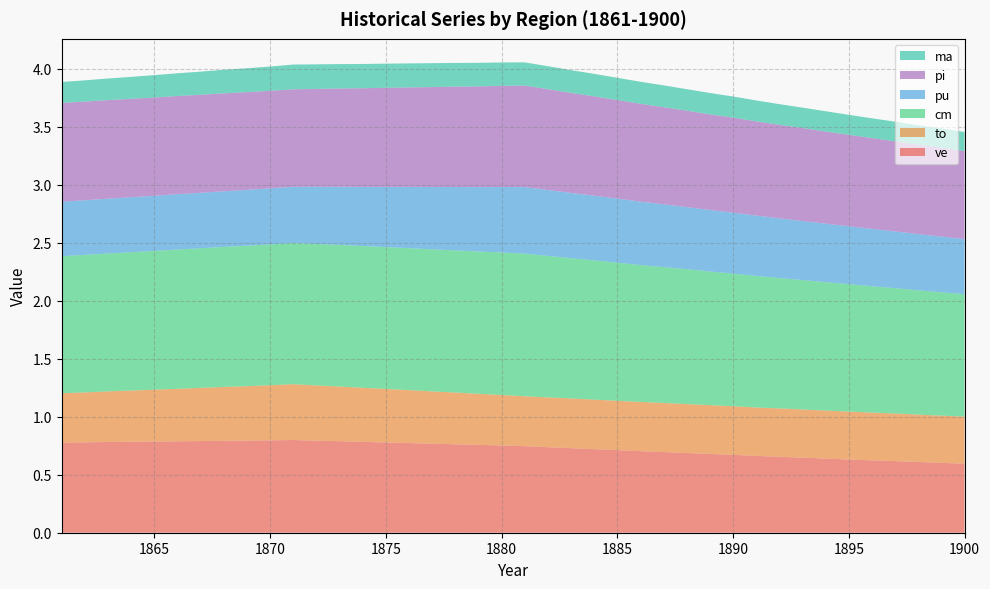

Reading left to right, transcribe all the data shown in this chart.

ve: 0.8	0.8	0.8	0.8	0.8	0.8	0.8	0.8	0.8	0.8	0.8	0.8	0.8	0.8	0.8	0.8	0.8	0.8	0.8	0.8	0.7	0.7	0.7	0.7	0.7	0.7	0.7	0.7	0.7	0.7	0.7	0.7	0.6	0.6	0.6	0.6	0.6	0.6	0.6	0.6
to: 0.4	0.4	0.4	0.4	0.4	0.5	0.5	0.5	0.5	0.5	0.5	0.5	0.5	0.5	0.5	0.5	0.5	0.4	0.4	0.4	0.4	0.4	0.4	0.4	0.4	0.4	0.4	0.4	0.4	0.4	0.4	0.4	0.4	0.4	0.4	0.4	0.4	0.4	0.4	0.4
cm: 1.2	1.2	1.2	1.2	1.2	1.2	1.2	1.2	1.2	1.2	1.2	1.2	1.2	1.2	1.2	1.2	1.2	1.2	1.2	1.2	1.2	1.2	1.2	1.2	1.2	1.2	1.2	1.2	1.2	1.1	1.1	1.1	1.1	1.1	1.1	1.1	1.1	1.1	1.1	1.1
pu: 0.5	0.5	0.5	0.5	0.5	0.5	0.5	0.5	0.5	0.5	0.5	0.5	0.5	0.5	0.5	0.5	0.5	0.5	0.6	0.6	0.6	0.6	0.6	0.6	0.6	0.5	0.5	0.5	0.5	0.5	0.5	0.5	0.5	0.5	0.5	0.5	0.5	0.5	0.5	0.5
pi: 0.9	0.8	0.8	0.8	0.8	0.8	0.8	0.8	0.8	0.8	0.8	0.8	0.8	0.8	0.9	0.9	0.9	0.9	0.9	0.9	0.9	0.9	0.9	0.9	0.8	0.8	0.8	0.8	0.8	0.8	0.8	0.8	0.8	0.8	0.8	0.8	0.8	0.8	0.8	0.8
ma: 0.2	0.2	0.2	0.2	0.2	0.2	0.2	0.2	0.2	0.2	0.2	0.2	0.2	0.2	0.2	0.2	0.2	0.2	0.2	0.2	0.2	0.2	0.2	0.2	0.2	0.2	0.2	0.2	0.2	0.2	0.2	0.2	0.2	0.2	0.2	0.2	0.2	0.2	0.2	0.2